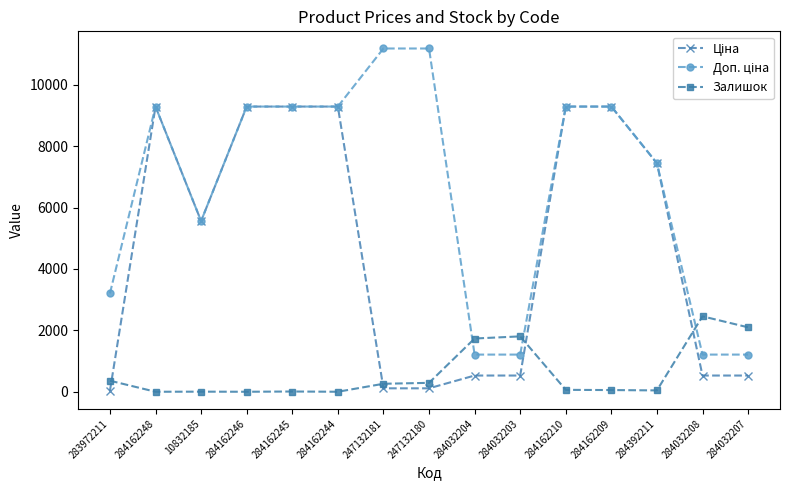

Is it true that Залишок equals 360.0 at 283972211?

True